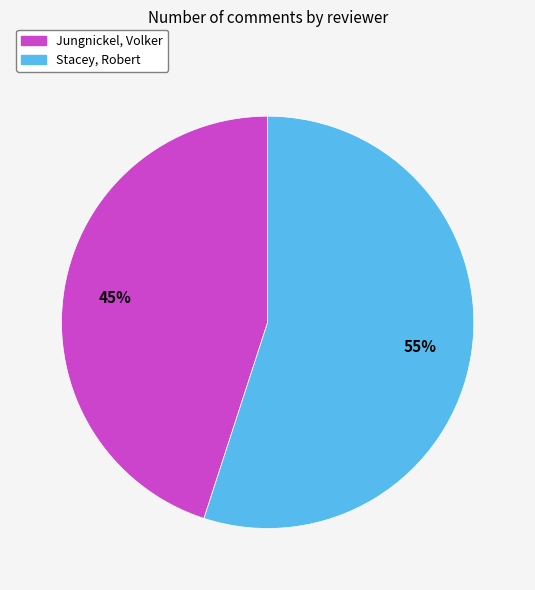

The Stacey, Robert slice represents 65% of the pie. True or false?

False